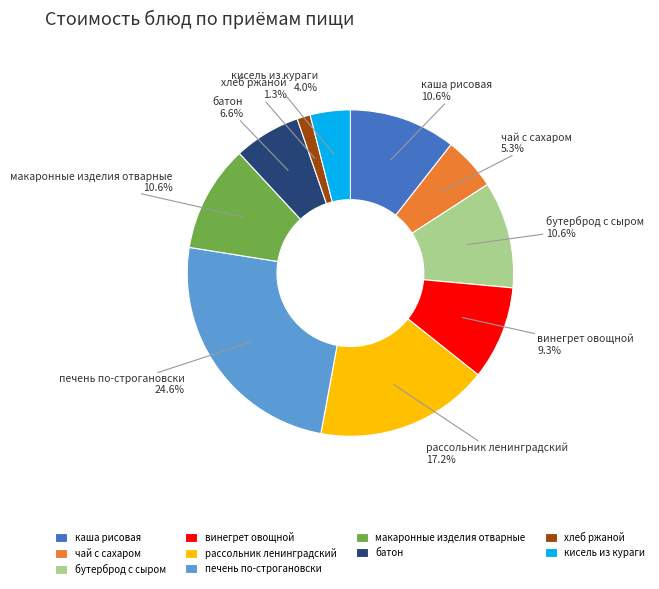

What percentage is NOT represented by печень по-строгановски?

75.4%